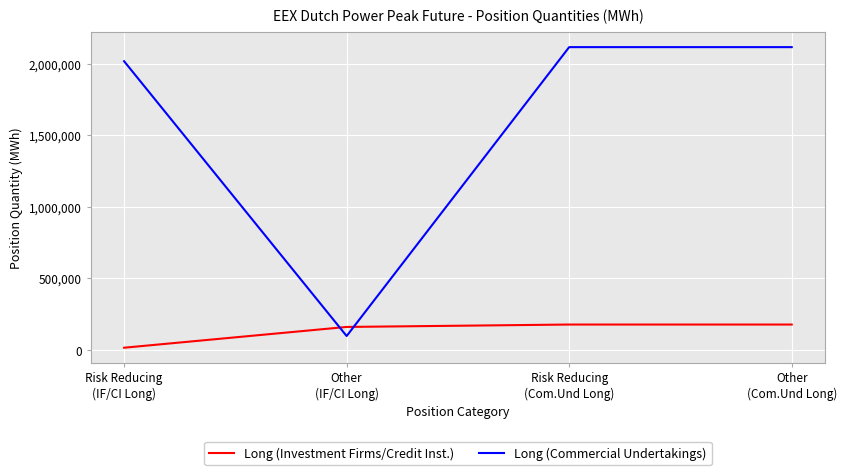

Rank the series by their average value, from lowest to highest.

Long (Investment Firms/Credit Inst.), Long (Commercial Undertakings)